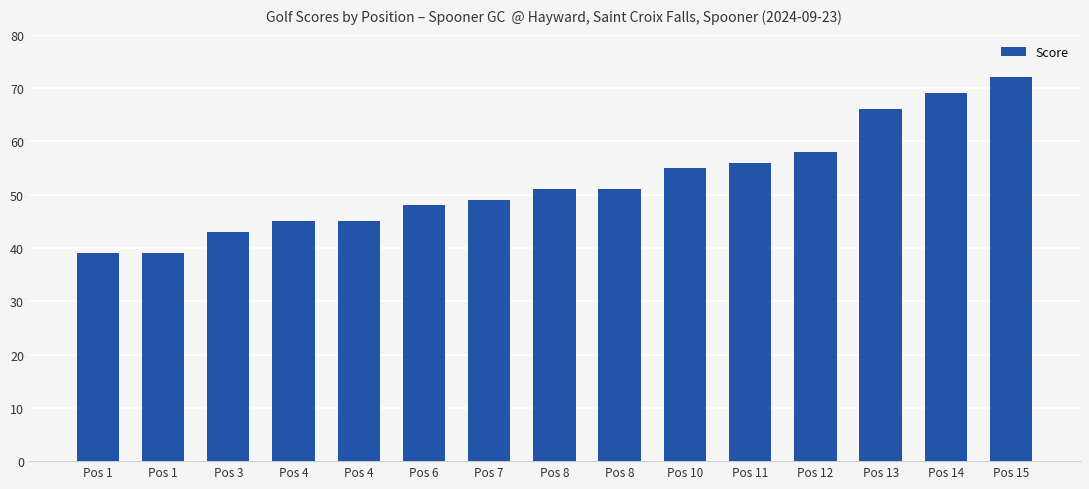

What is the sum of the values at Pos 11 and Pos 4?

101